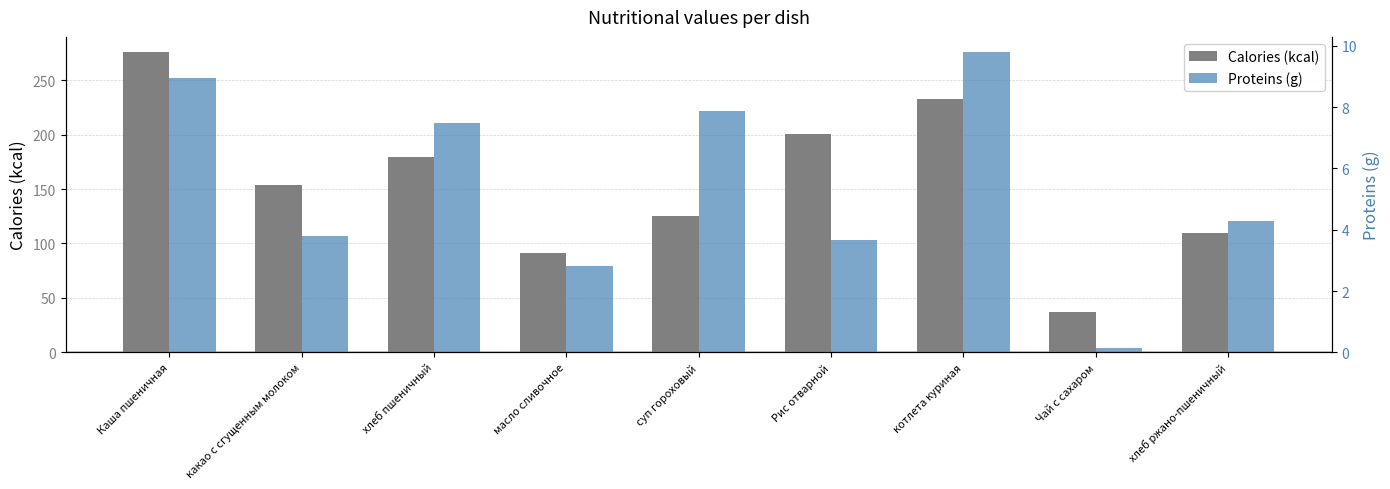

What is the label of the 8th bar from the right?

какао с сгущенным молоком